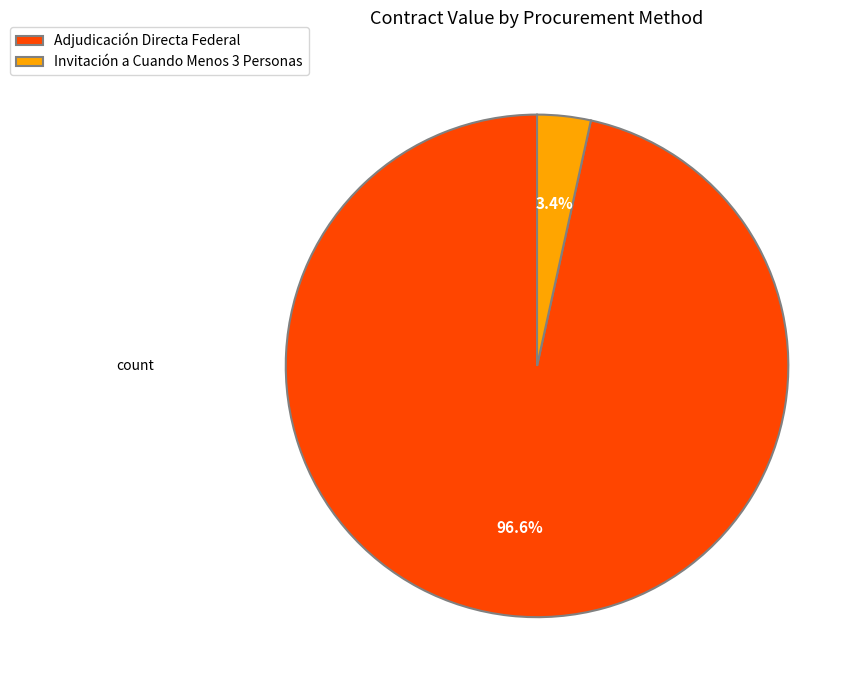

Combined, do Invitación a Cuando Menos 3 Personas and Adjudicación Directa Federal account for over 50%?

Yes